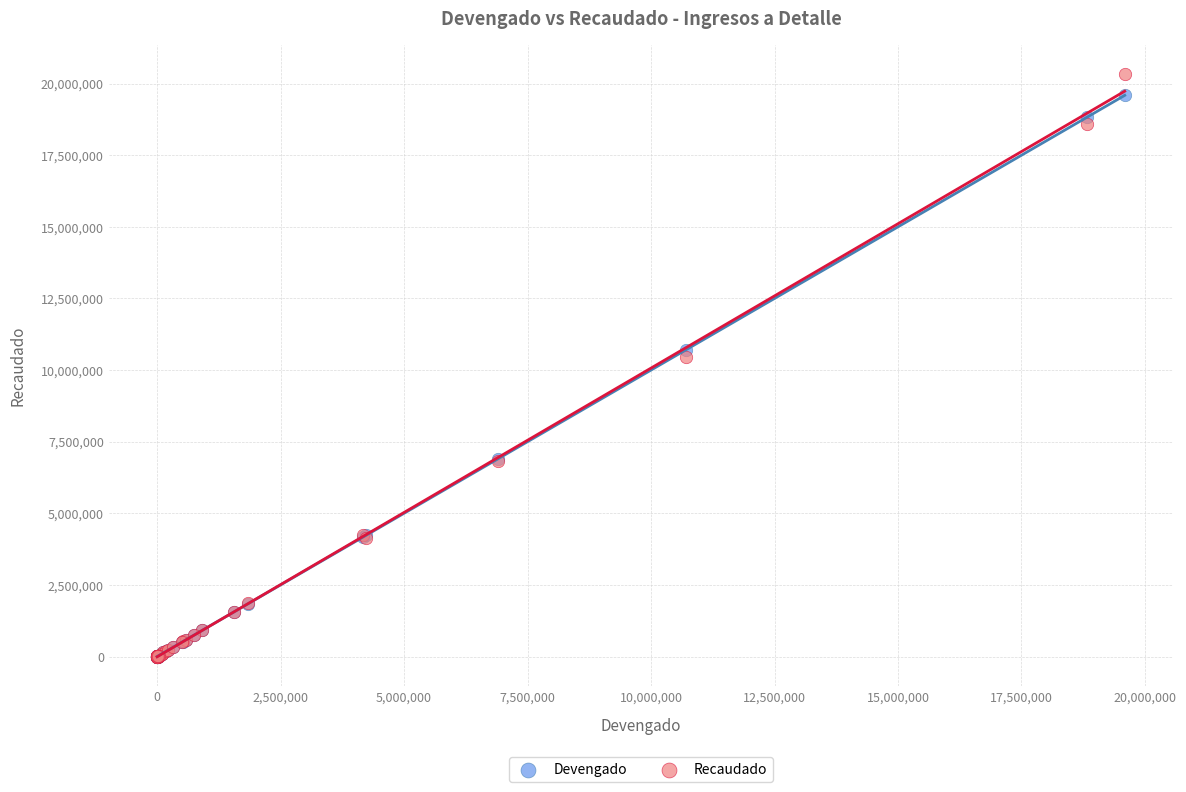

What are all the series names shown in the legend?

Devengado, Recaudado